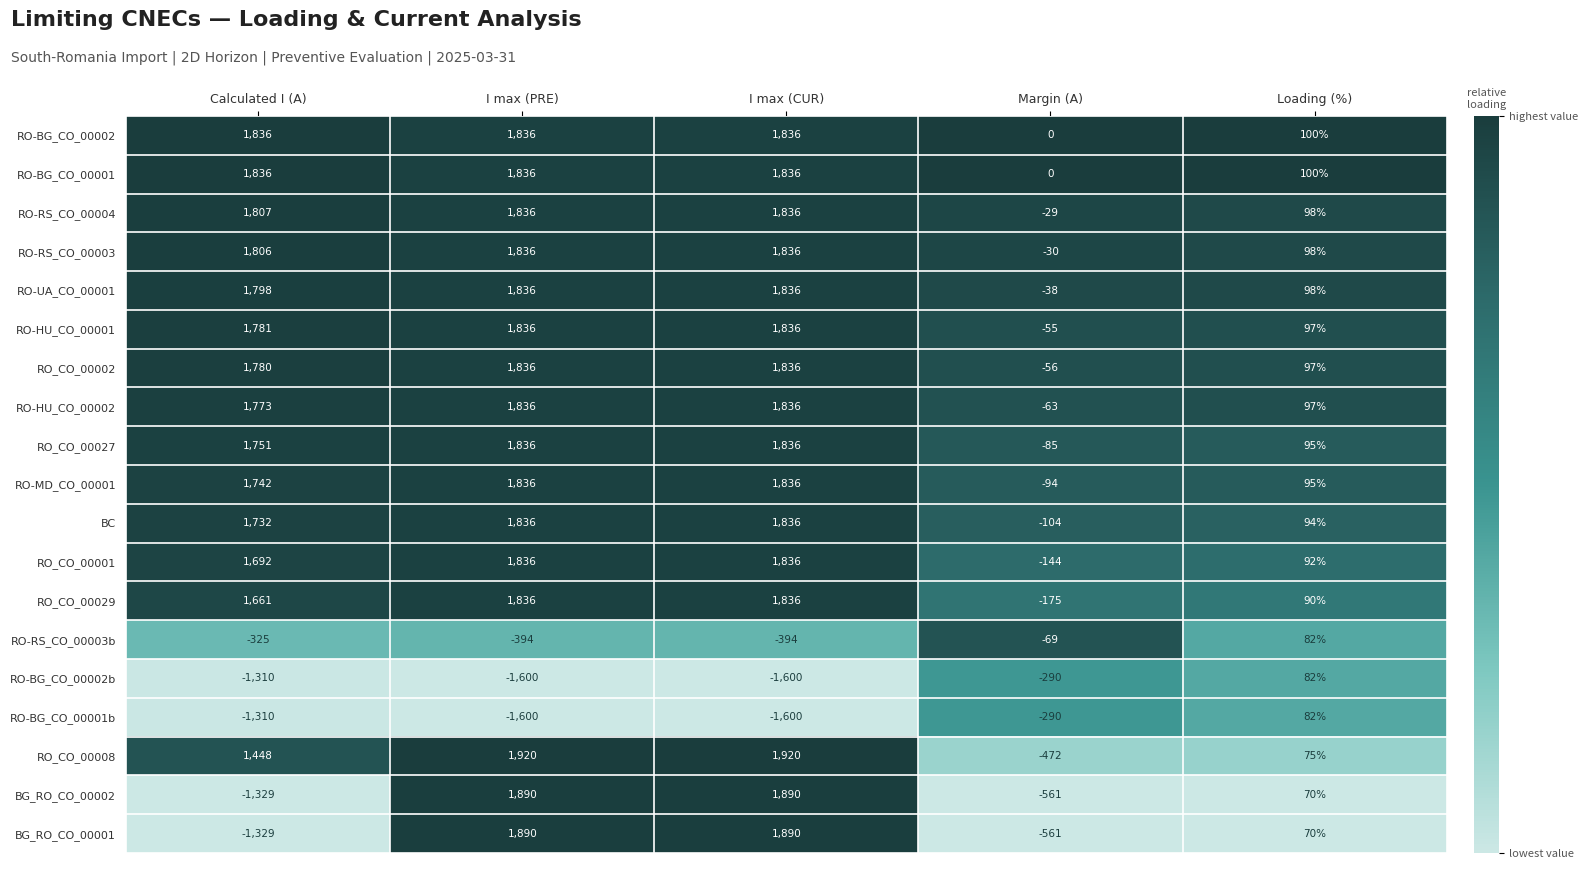

What is the difference between the highest and lowest values at Margin (A)?

561